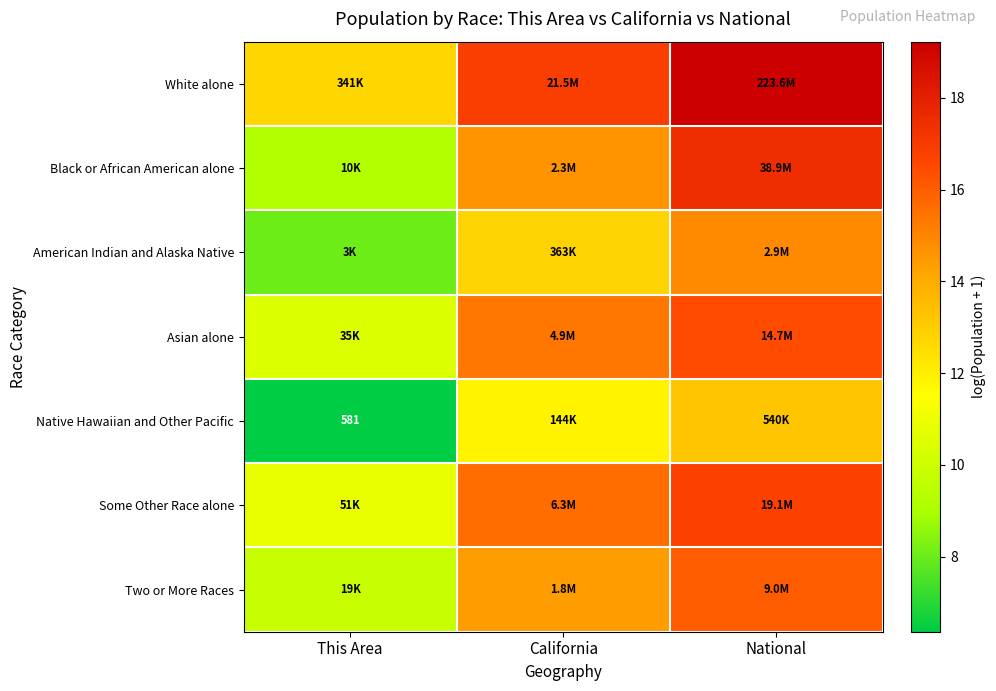

How many values in the Native Hawaiian and Other Pacific series exceed 11?

2